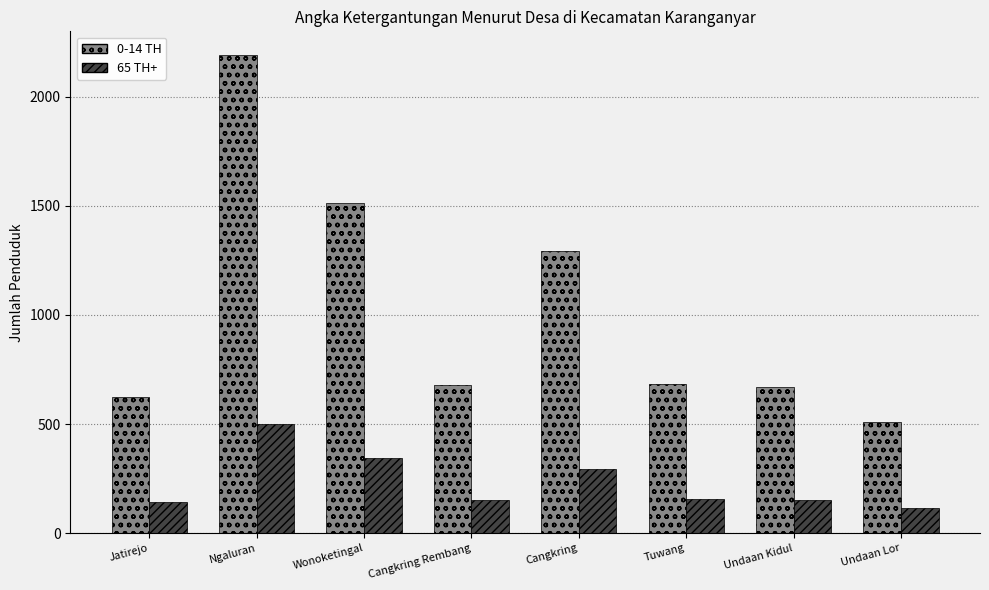

Which series has the largest range (max minus min)?

0-14 TH